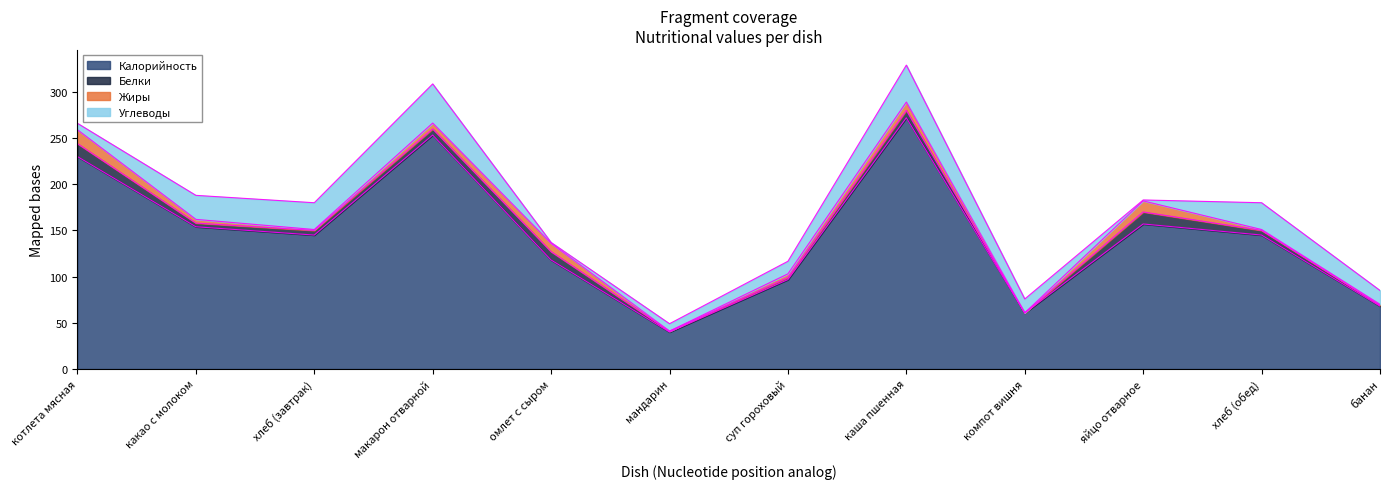

True or false: Белки has more than 2 points higher than both neighbors.

True